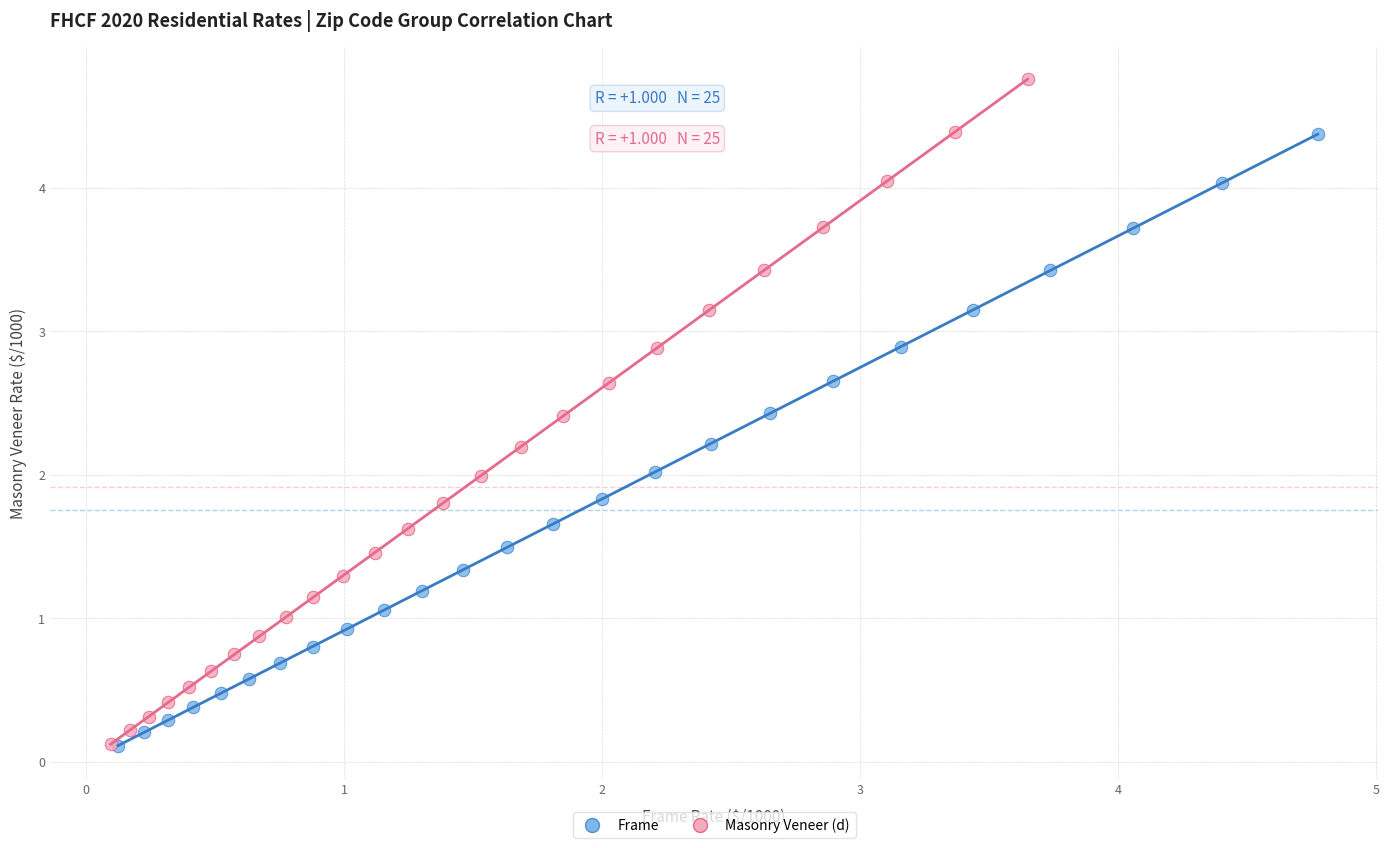

Which series has the largest Y range (max minus min)?

Masonry Veneer (d)